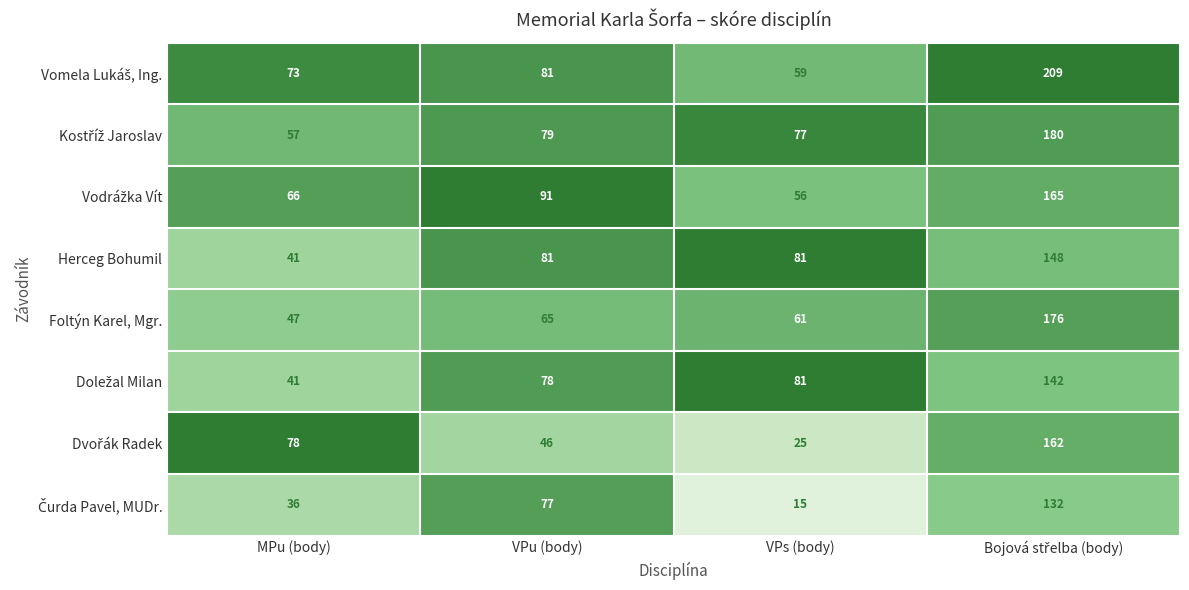

Count the number of data series in this chart.

8